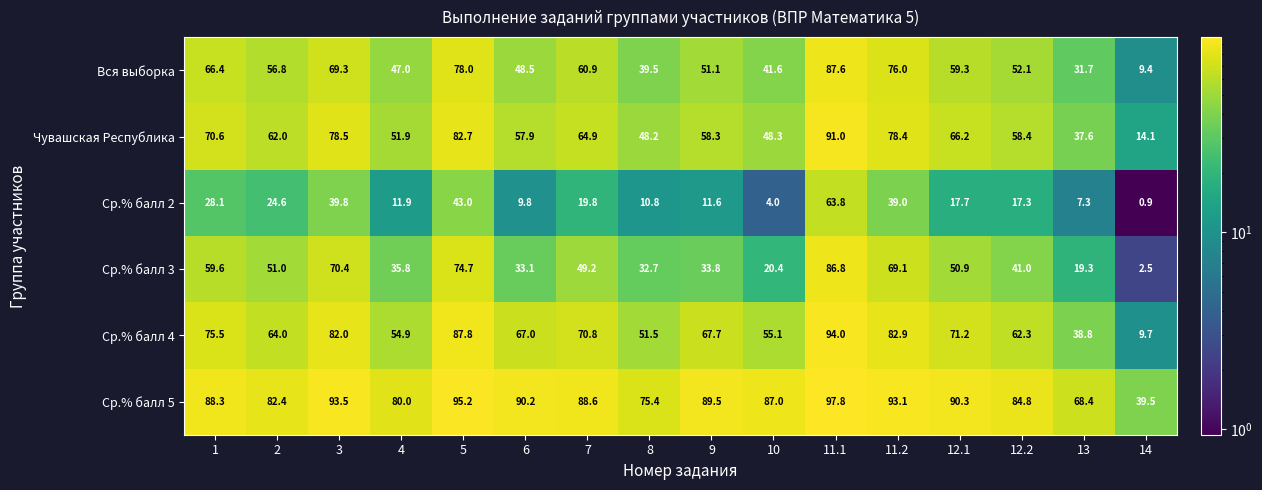

What is the average value of the Вся выборка series?

54.7